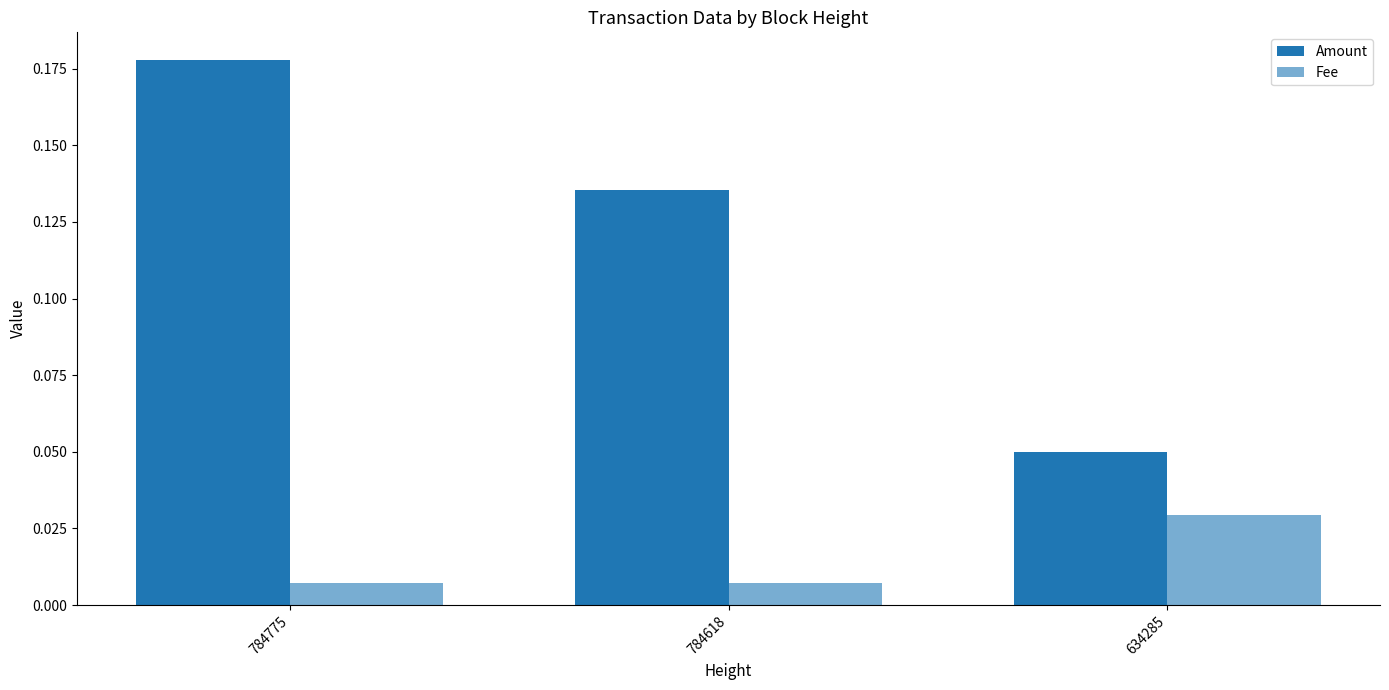

How many categories are shown in the chart?

3